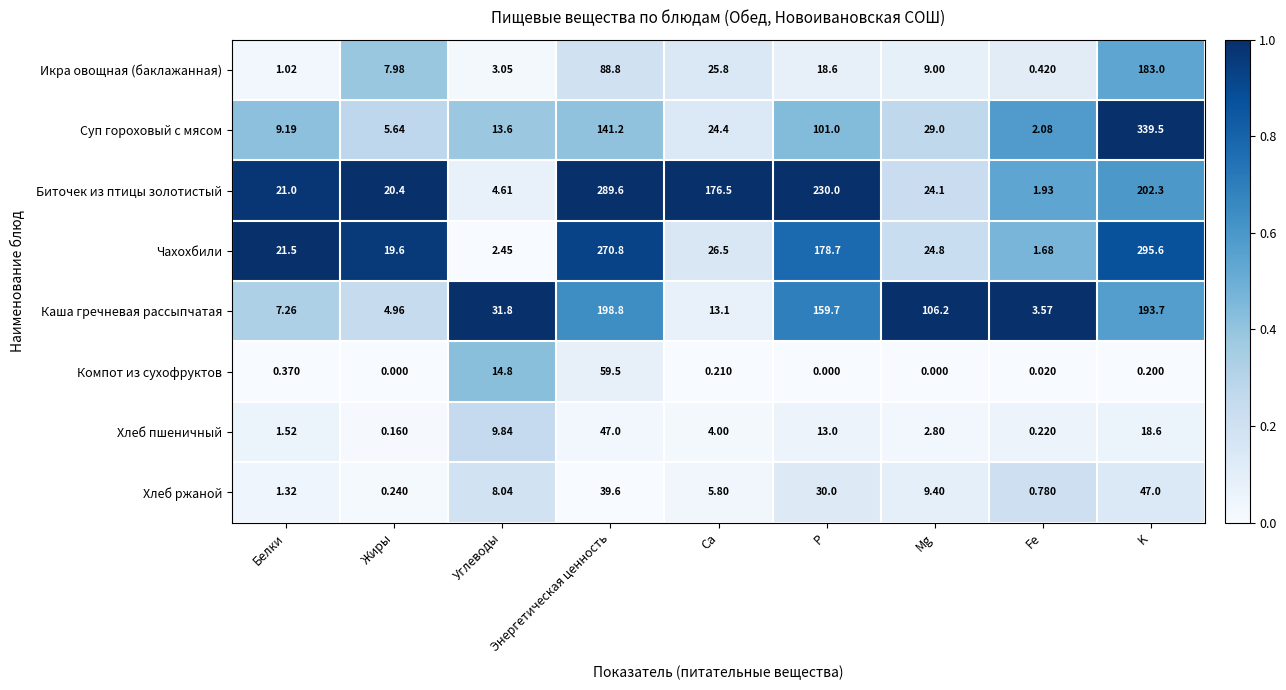

What is the spread (max minus min) of values at Жиры?

20.4